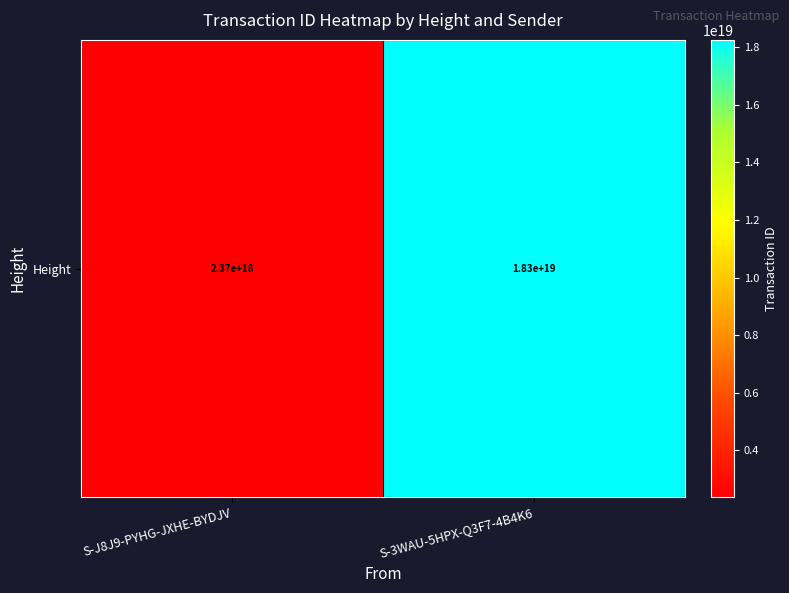

What is the difference between the maximum and minimum values?

15883881298173521920